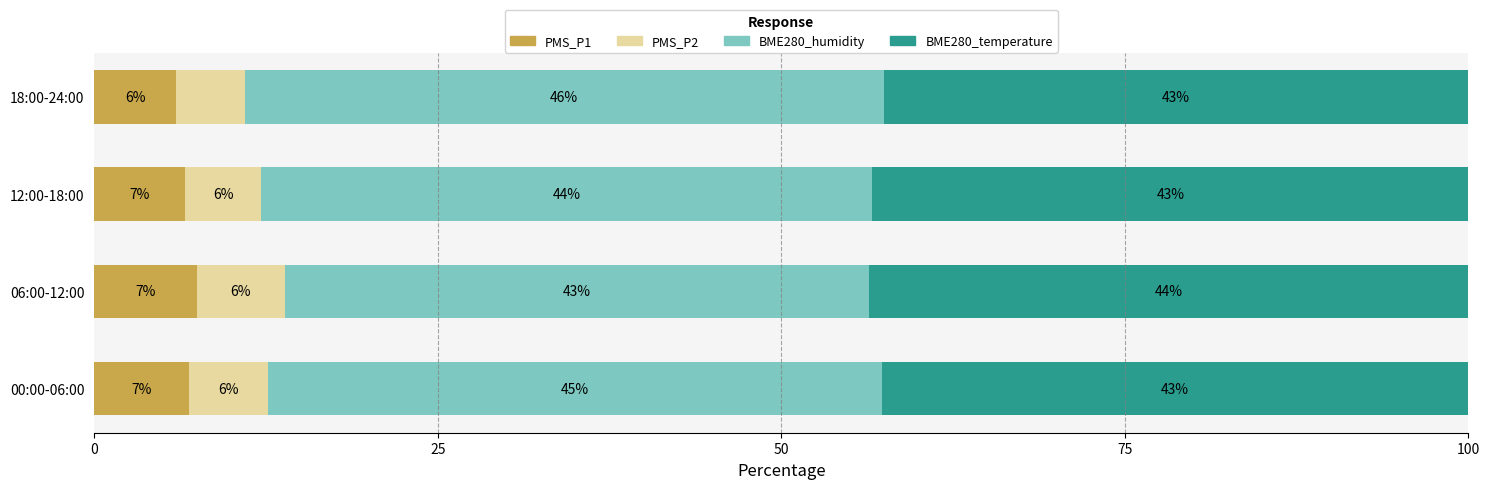

What are all the series names shown in the legend?

PMS_P1, PMS_P2, BME280_humidity, BME280_temperature